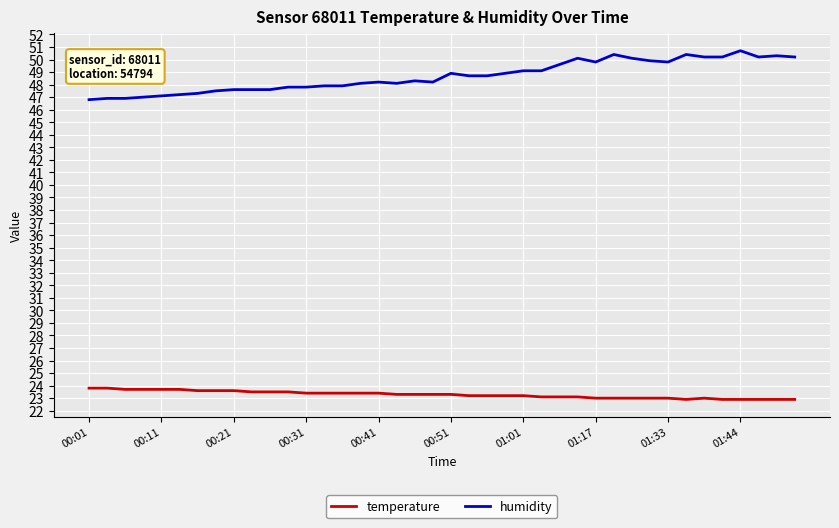

List the series in order of their overall mean, lowest first.

temperature, humidity